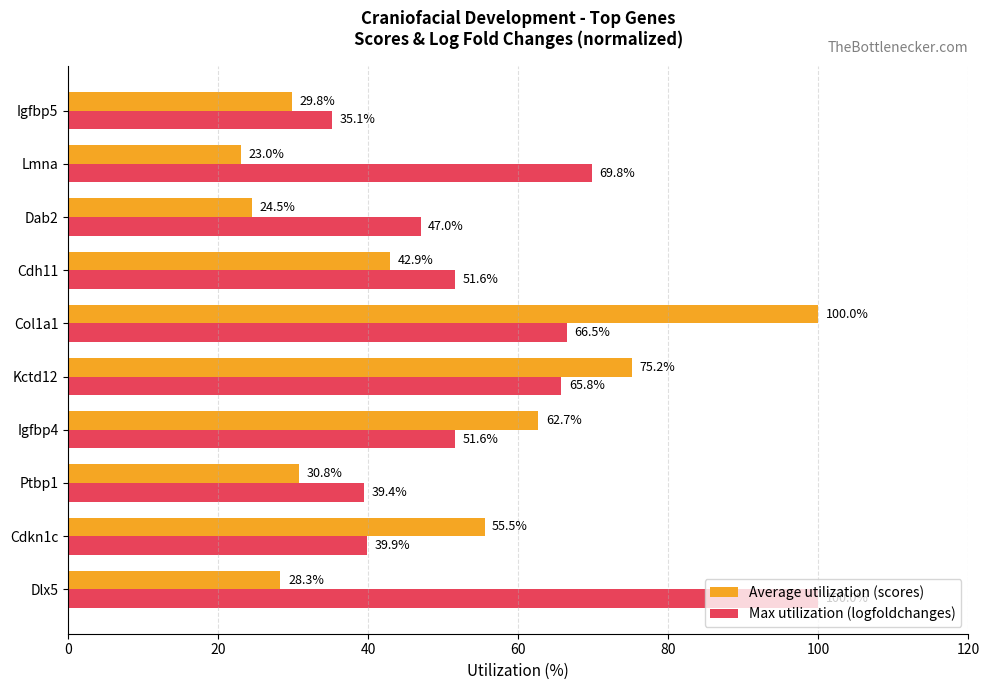

What is the difference between the maximum and minimum values in the Average utilization (scores) series?

77.0